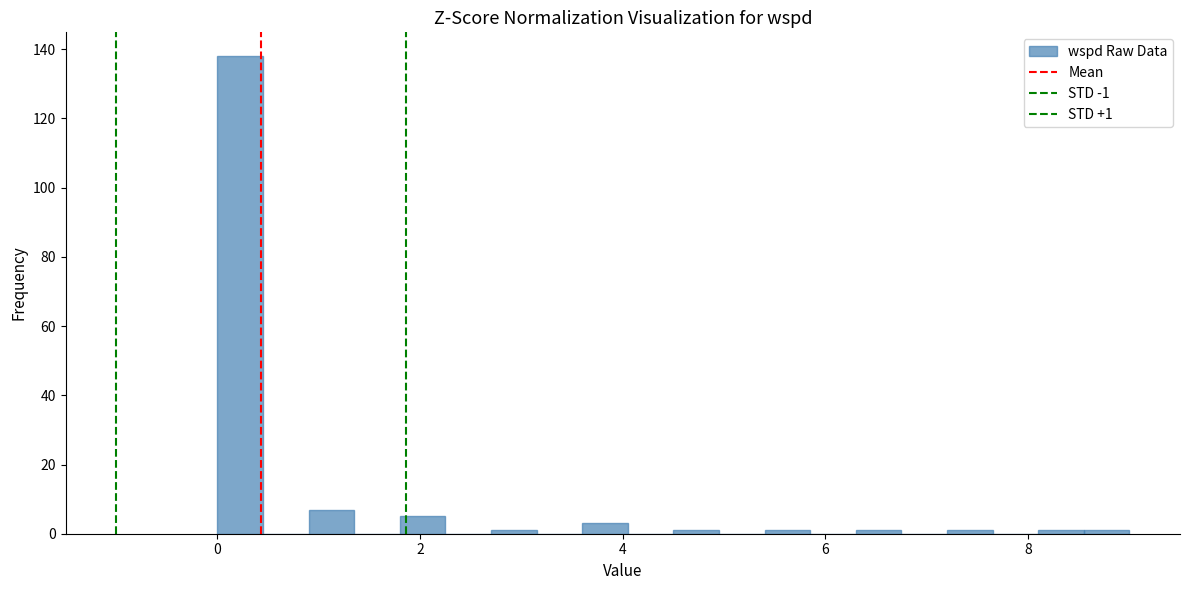

Read against the x-axis, roughly where is the centre of the tallest bar?

0.2